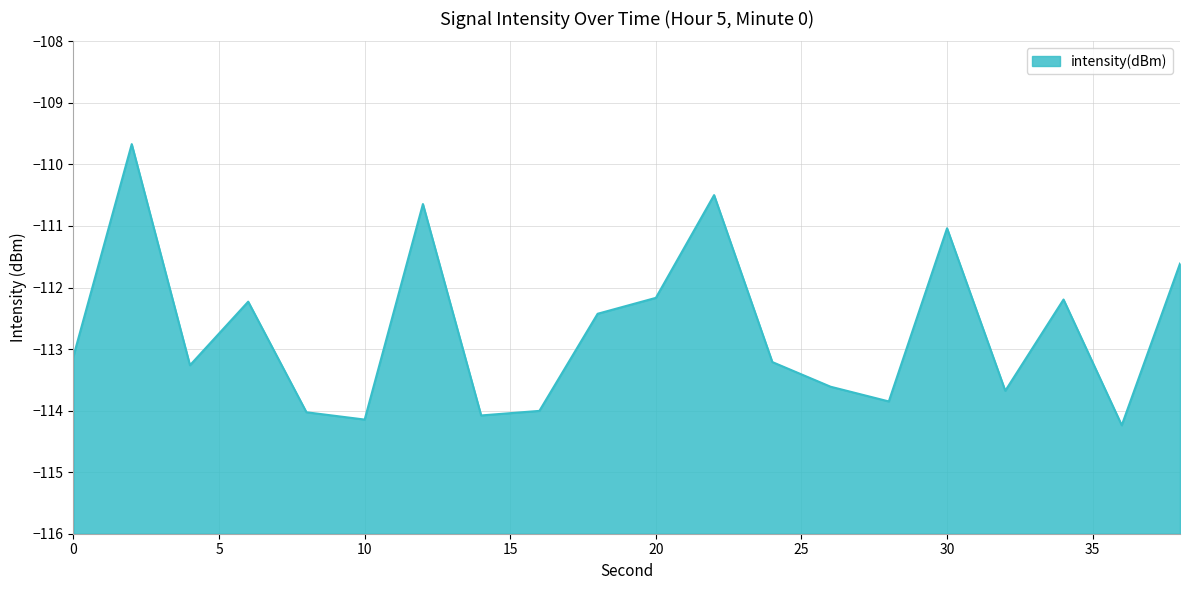

Which label corresponds to the smallest value in the chart?

36